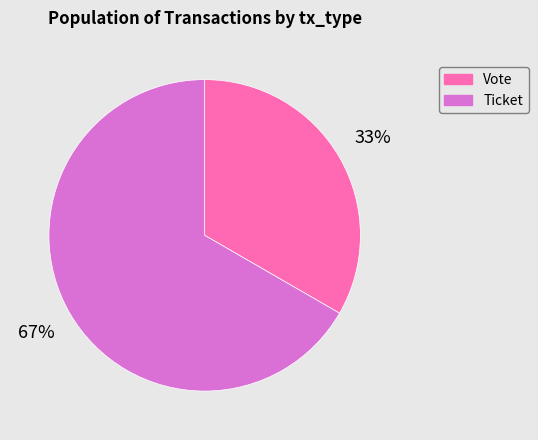

Rank the categories by value from lowest to highest.

Vote, Ticket